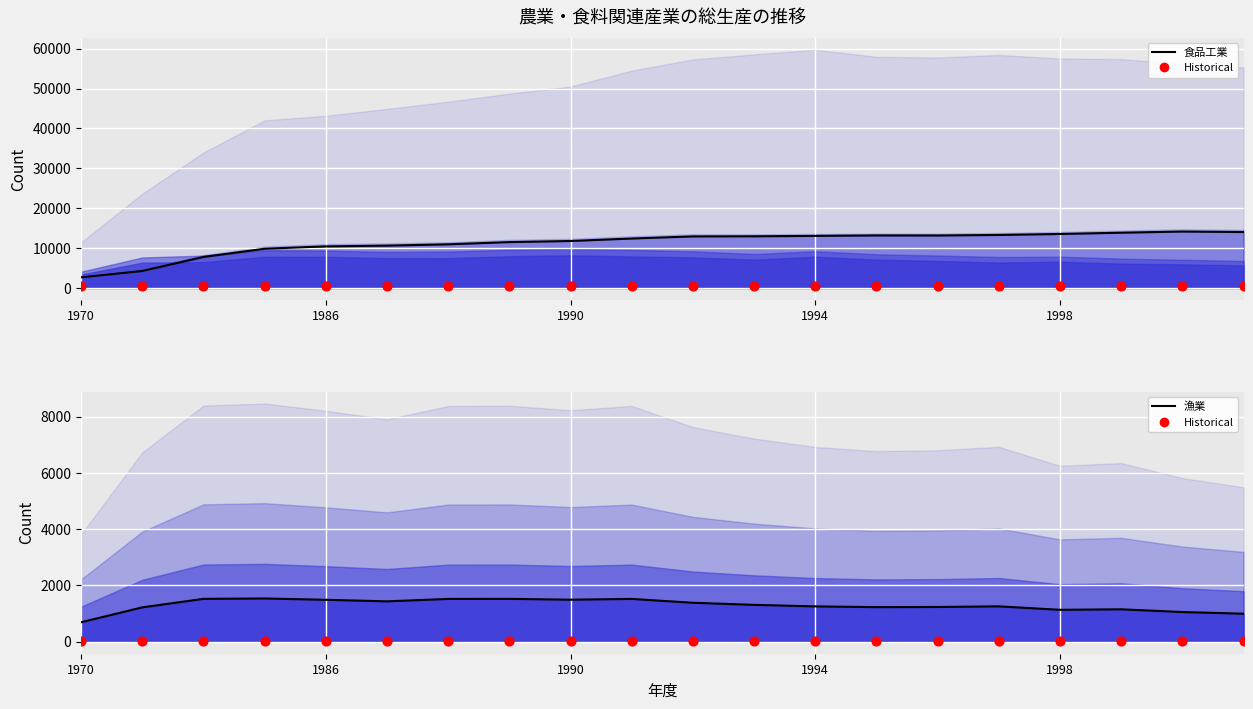

At how many categories does at least one series exceed 4968?

18